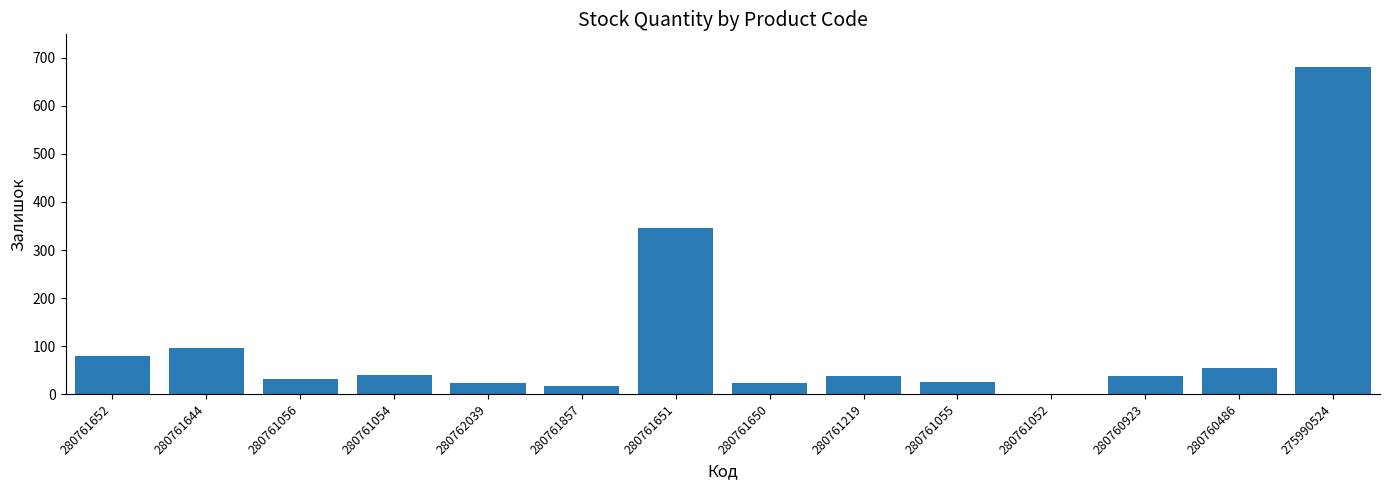

Count the number of data series in this chart.

1